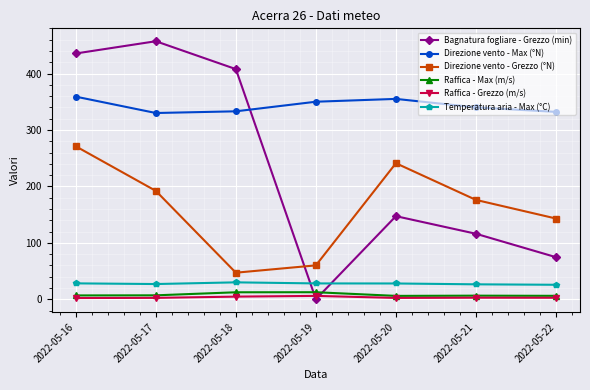

Which label corresponds to the largest value in the chart?

2022-05-17